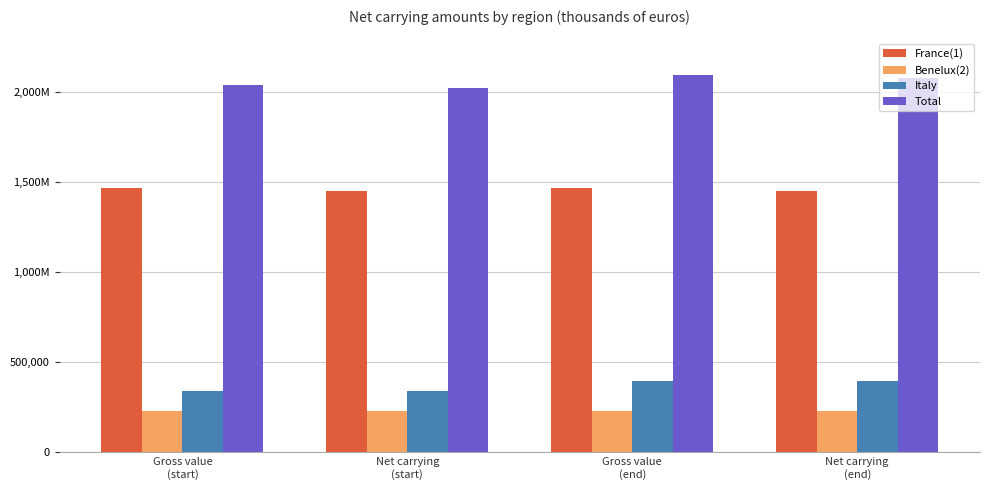

What is the label of the 3rd bar from the right?

Net carrying
(start)